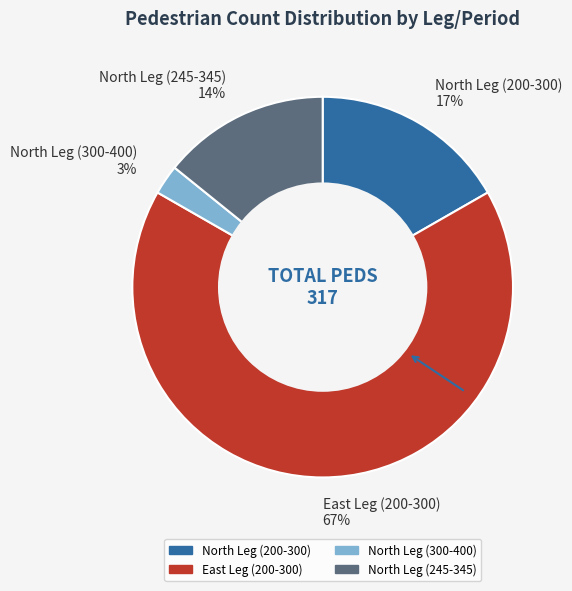

Which category has the smallest portion of the pie?

North Leg (300-400)